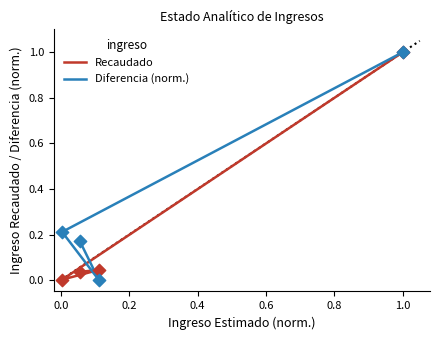

Which series reaches the minimum Y coordinate?

Diferencia (norm.)